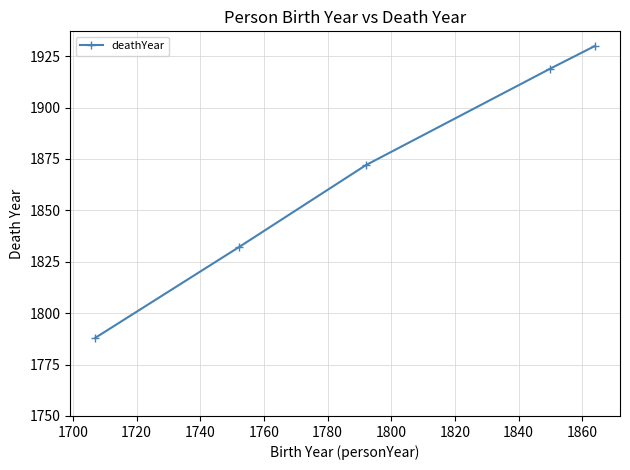

What is the smallest value displayed?

1788